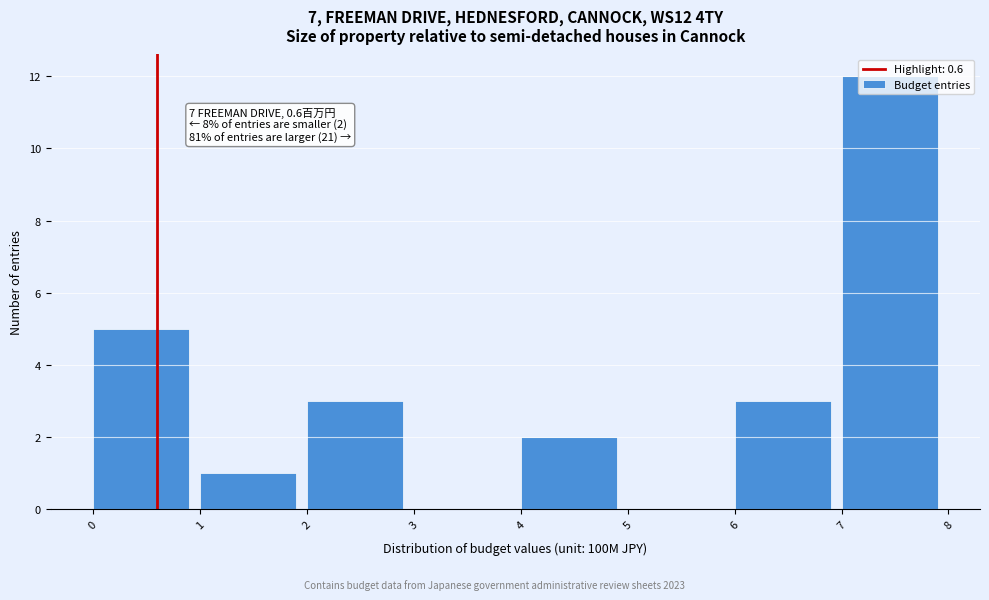

Over which range of the x-axis is the bar tallest?

7 to 8